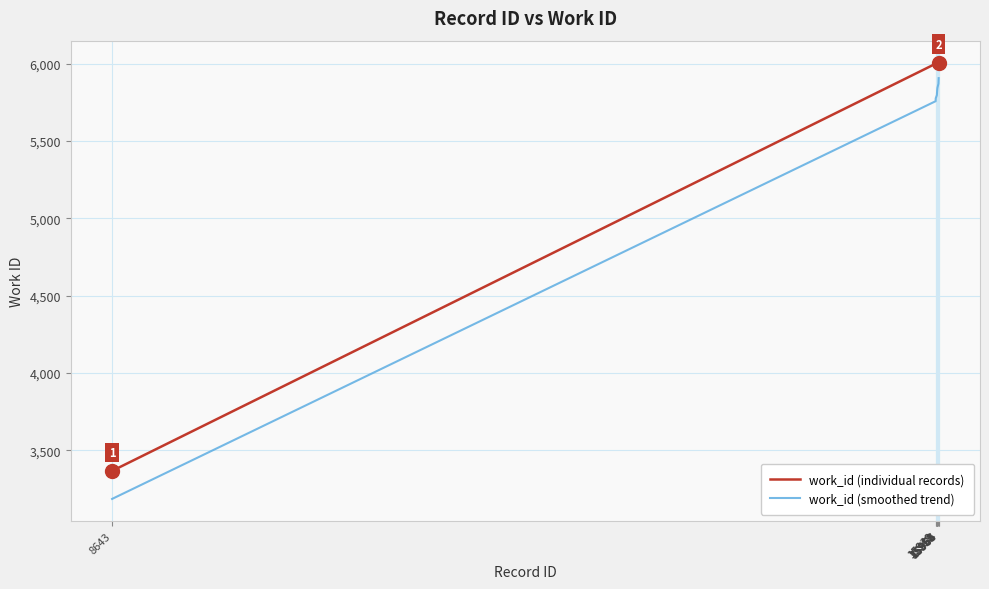

At which label does work_id (smoothed trend) first exceed 5829?

15953